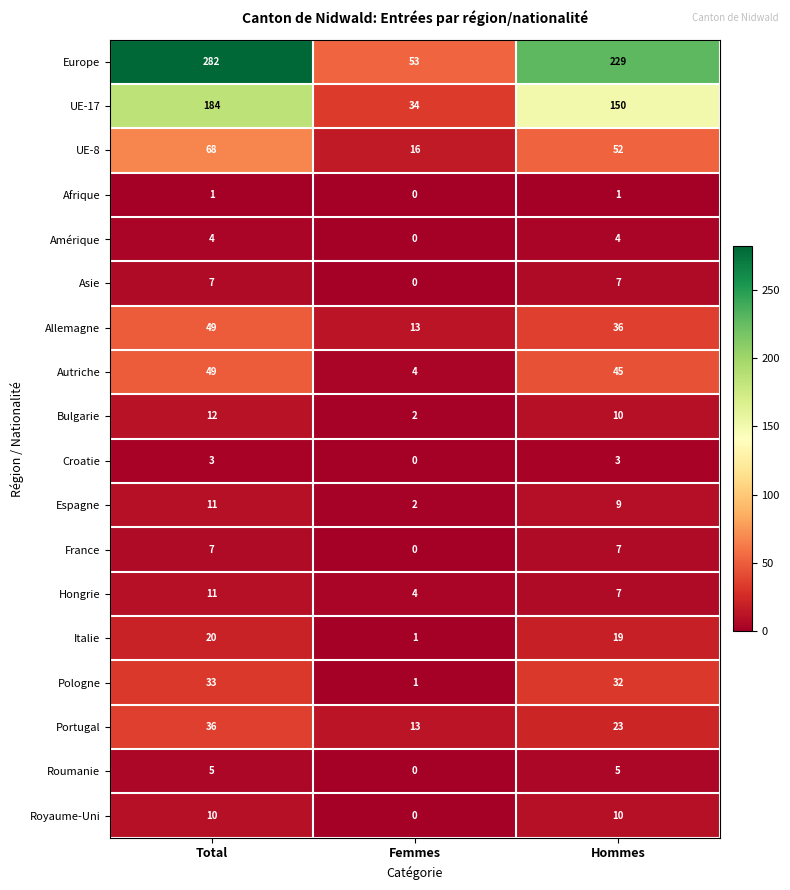

What is the total value across all series at Hommes?

649